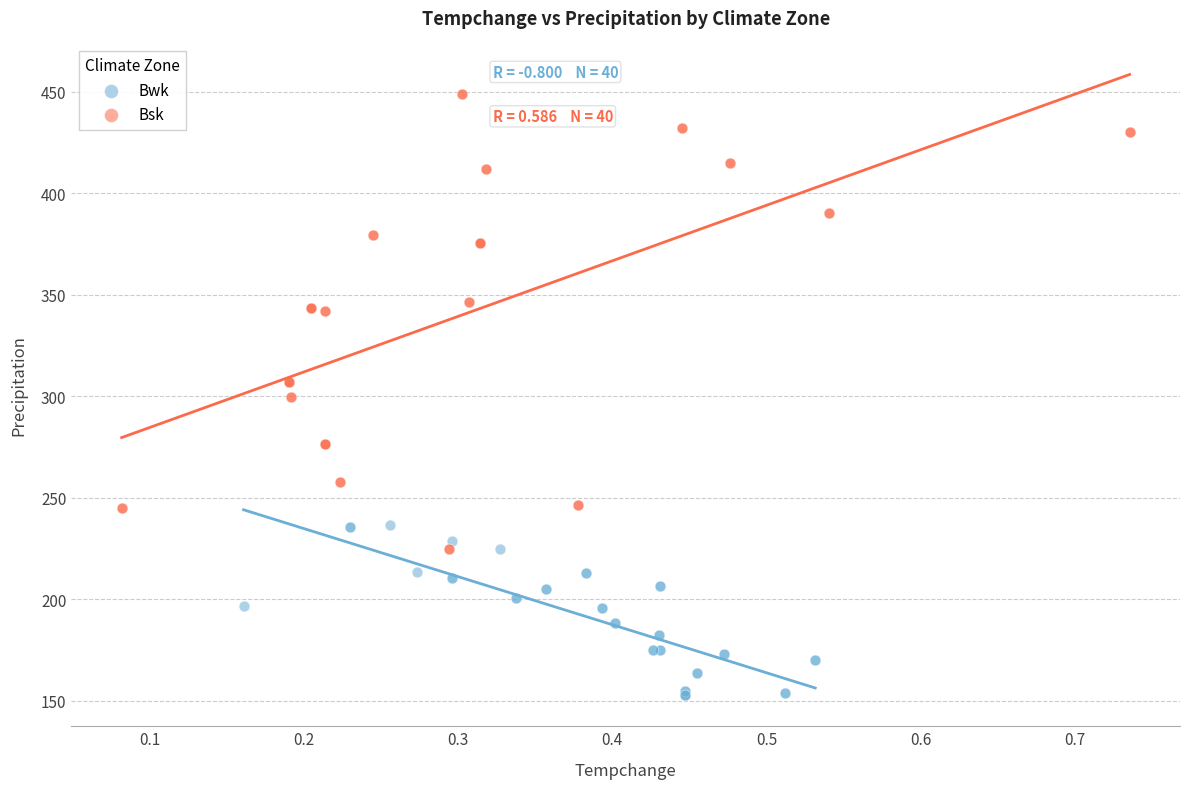

Which series reaches the maximum Y coordinate?

Bsk